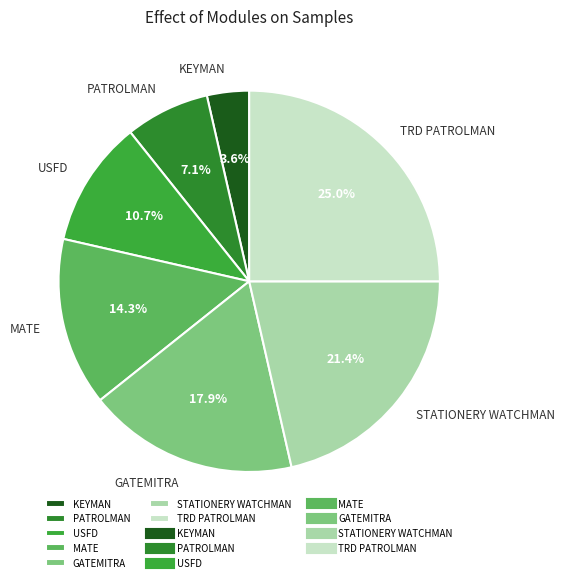

What is the largest slice in the pie chart?

TRD PATROLMAN